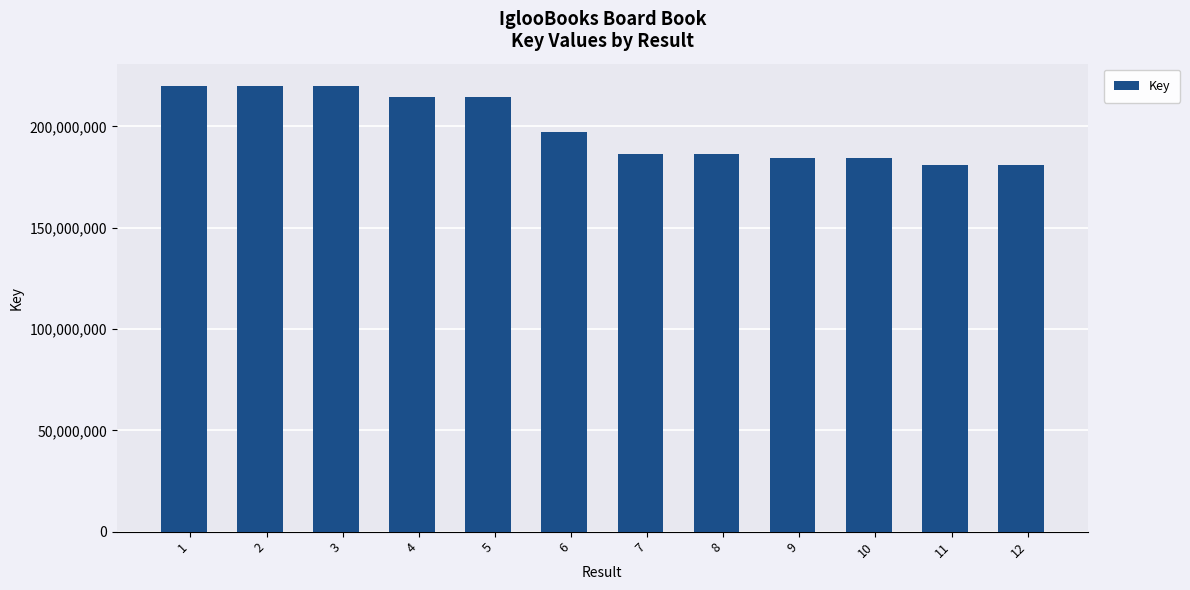

What is the ratio of the value at 7 to the value at 9?

1.0